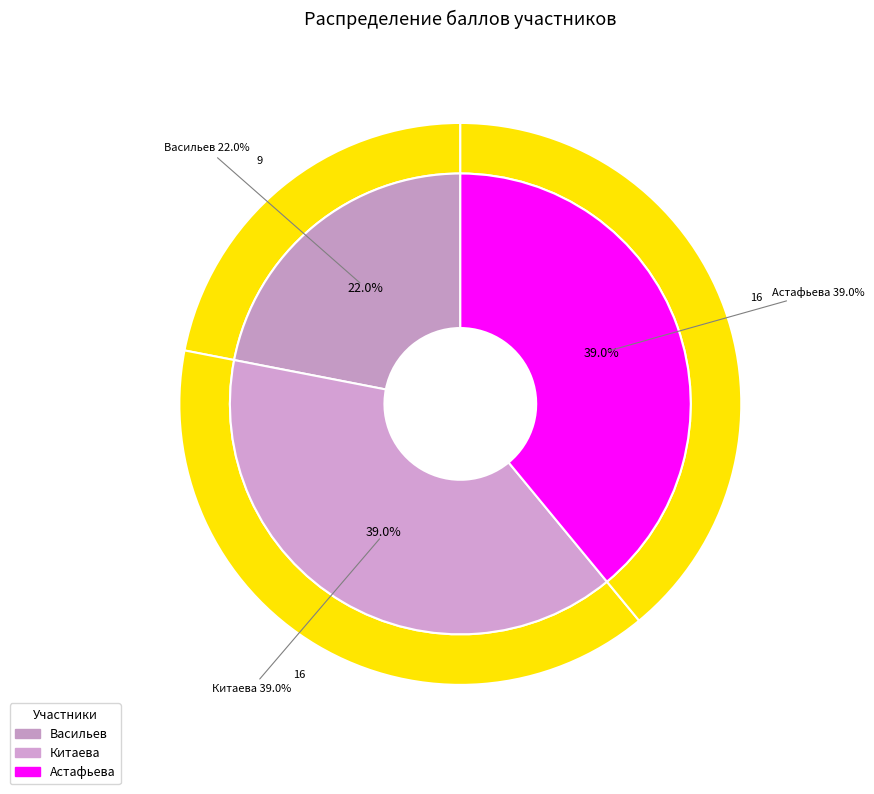

What is the change in value from Васильев to Китаева?

+7